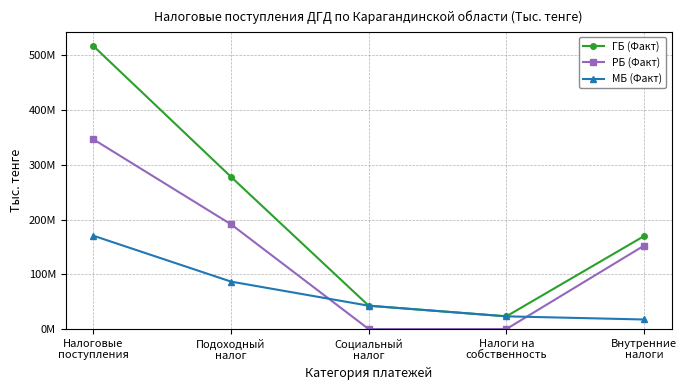

Where does the ГБ (Факт) series first go above 169879232?

Налоговые
поступления